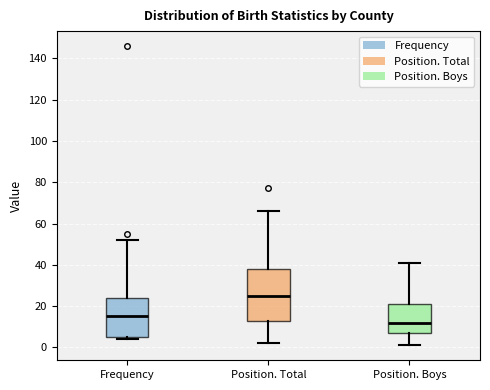

Which box's median line is the highest?

Position. Total